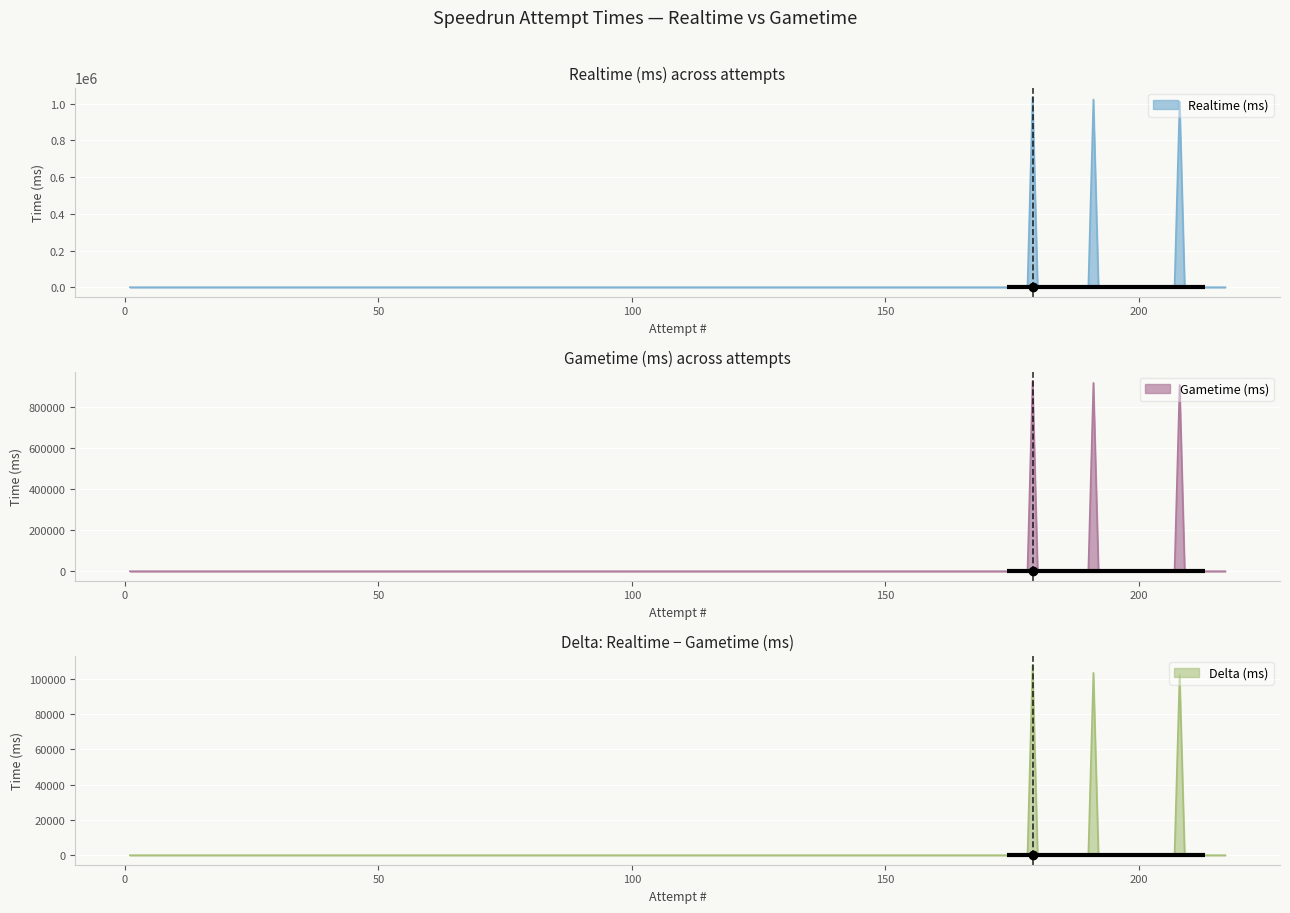

What value does the Realtime (ms) series have at 191?

1023345